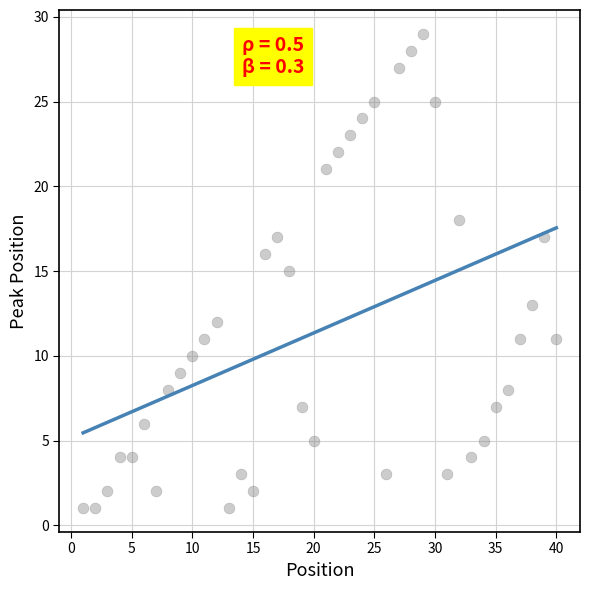

What is the range of X values (max minus min)?

39